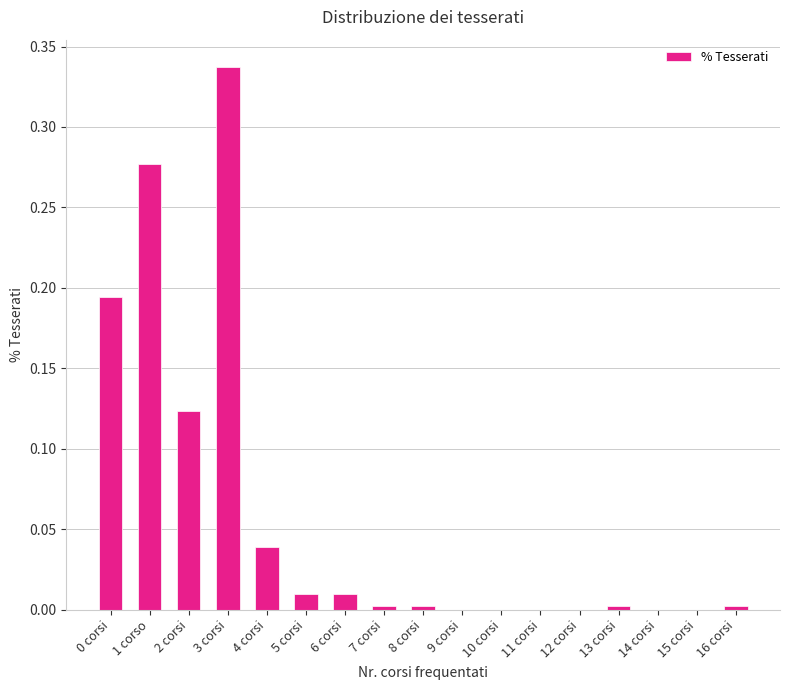

Which has a higher value, 9 corsi or 4 corsi?

4 corsi